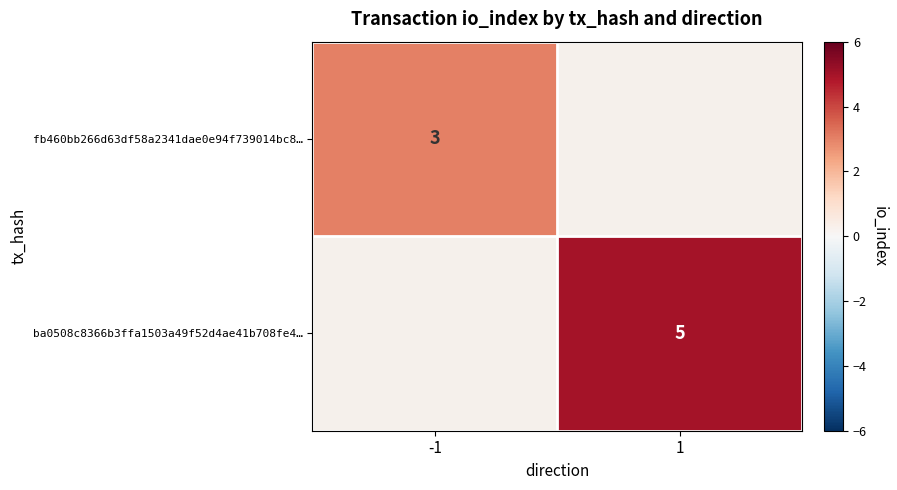

At how many categories does at least one series exceed 4?

1